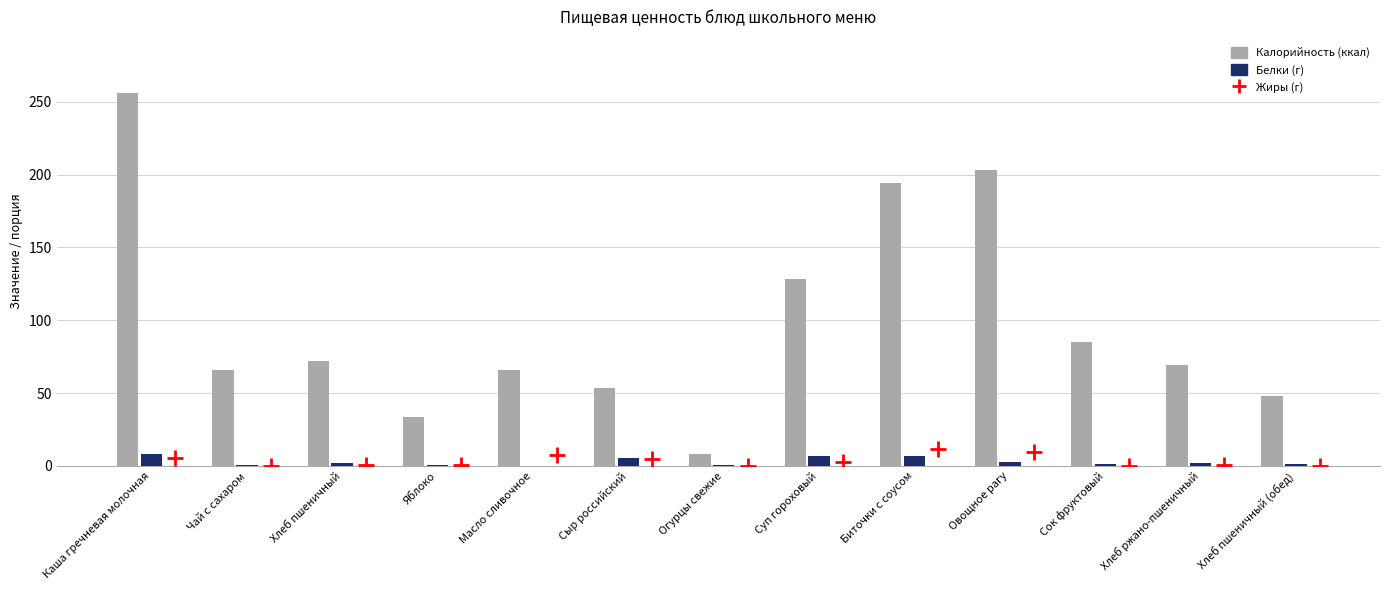

Which series contains the highest Y value?

Калорийность